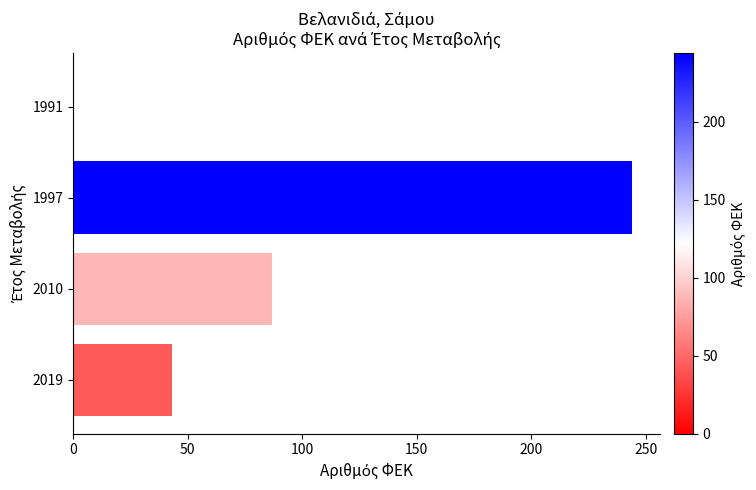

Where is the data nearest to the value 122?

2010